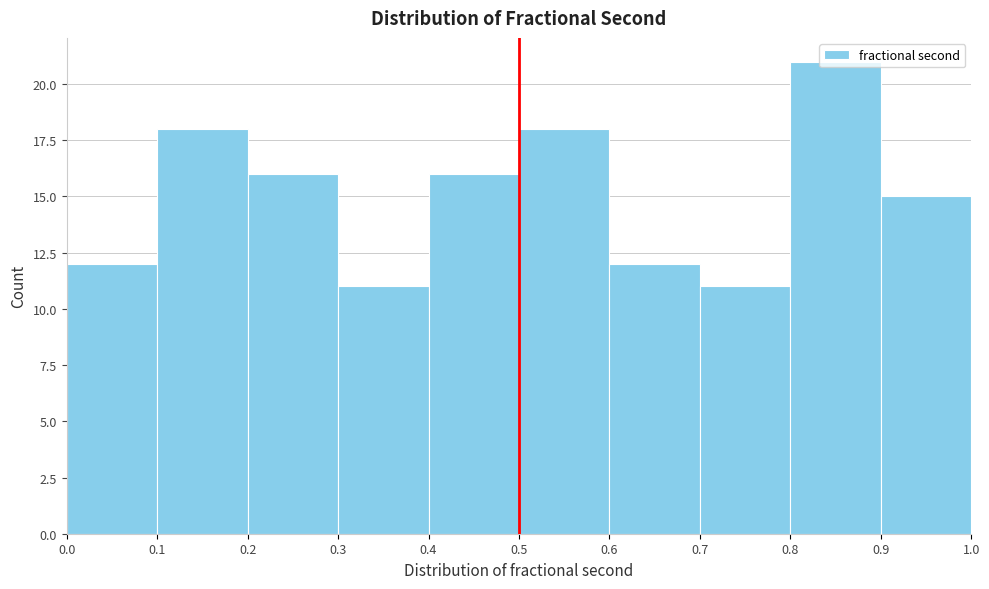

What is the height of the bar covering 0.0 to 0.1 on the x-axis? The values are not printed on the chart, so give them approximately, as read against the axis.

12